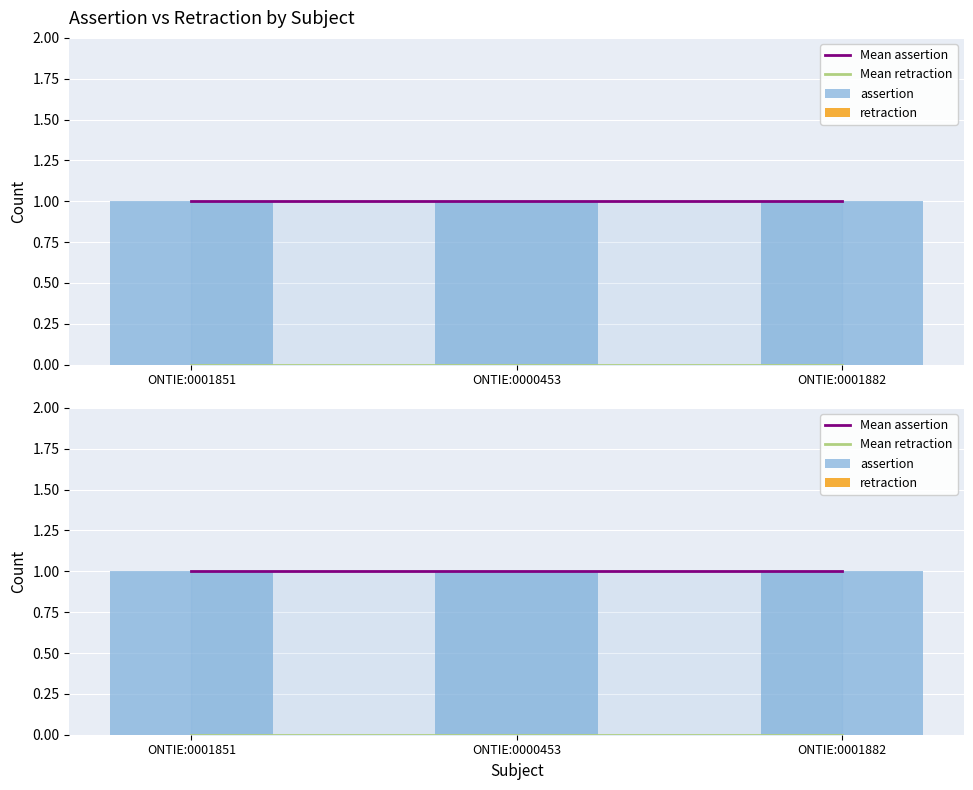

Does the chart contain stacked bars?

No